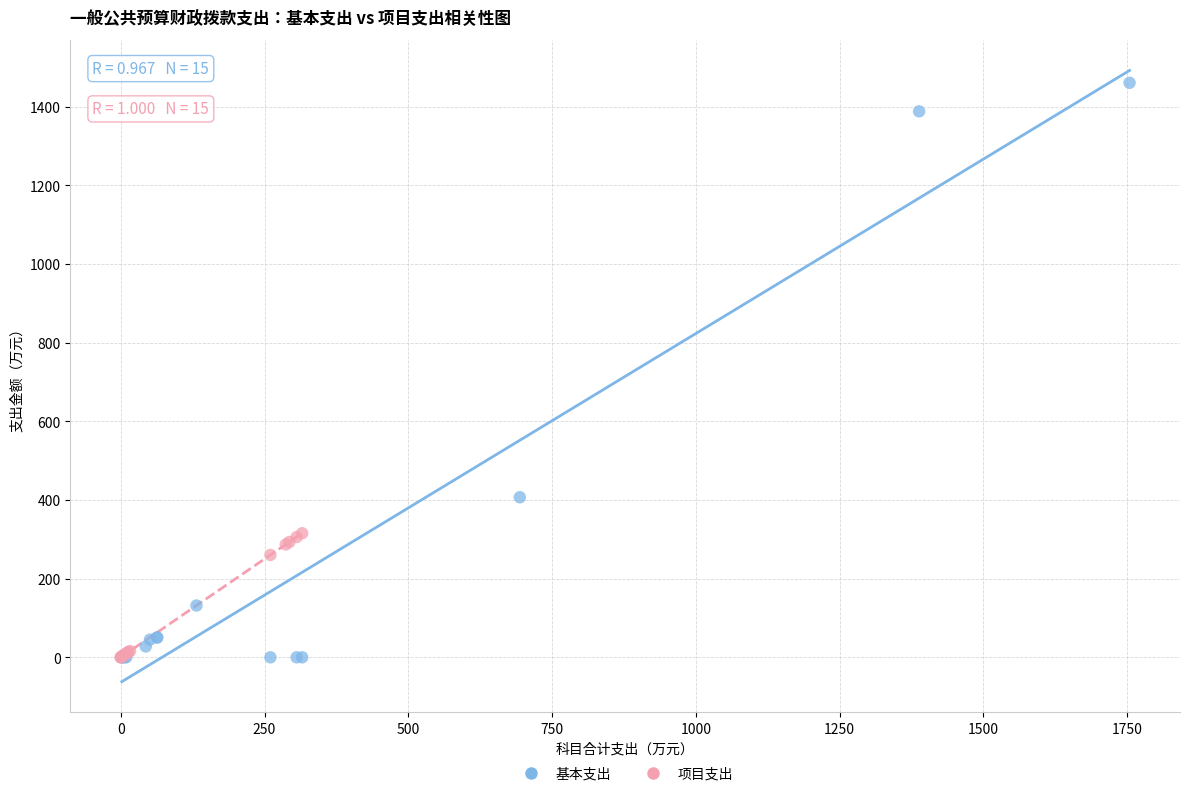

Which series has the widest spread of Y values?

基本支出